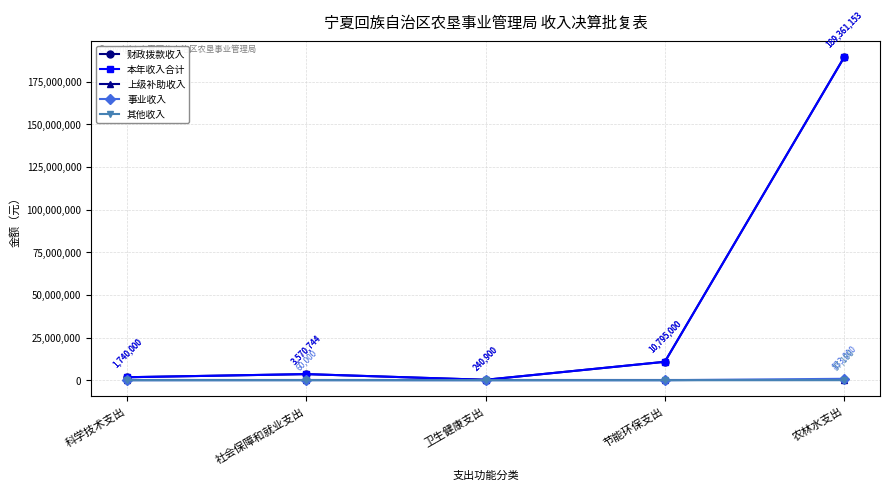

What is the label of the 5th point from the right?

科学技术支出